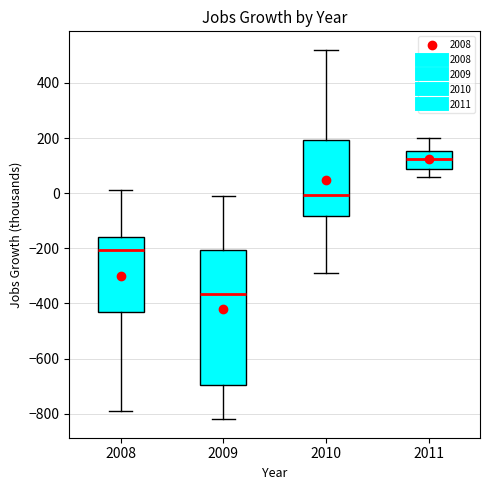

Which box is the tallest, from its lower edge to its upper edge?

2009